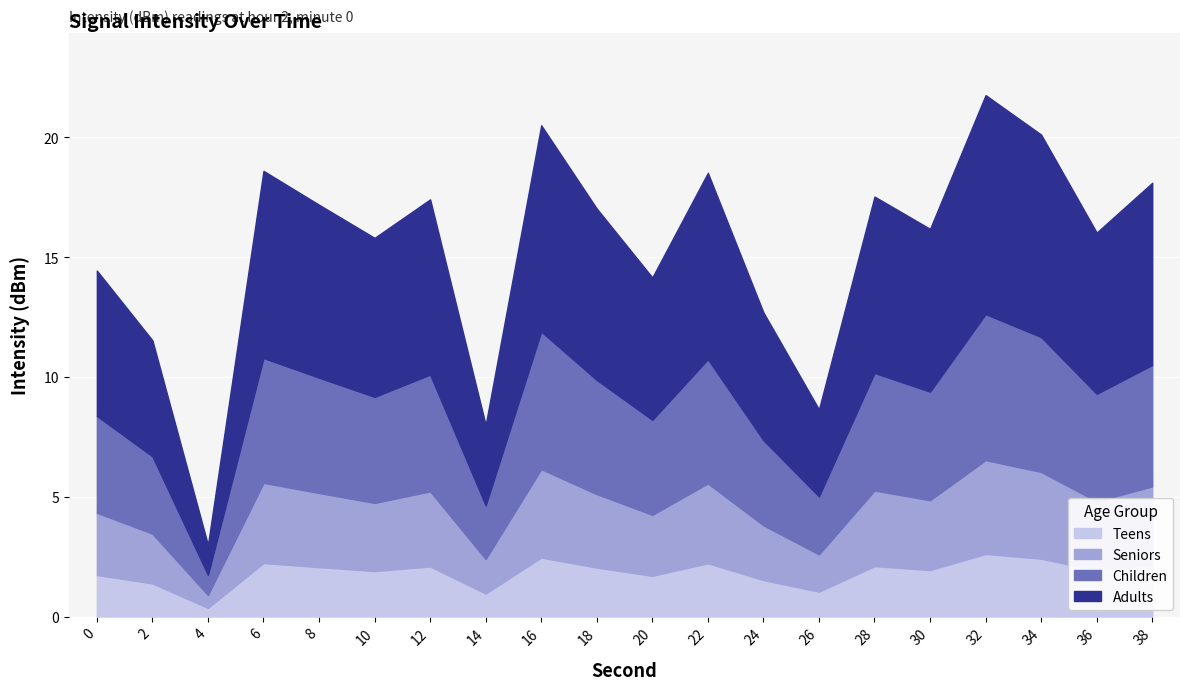

Which has a higher value, 32 or 2?

32